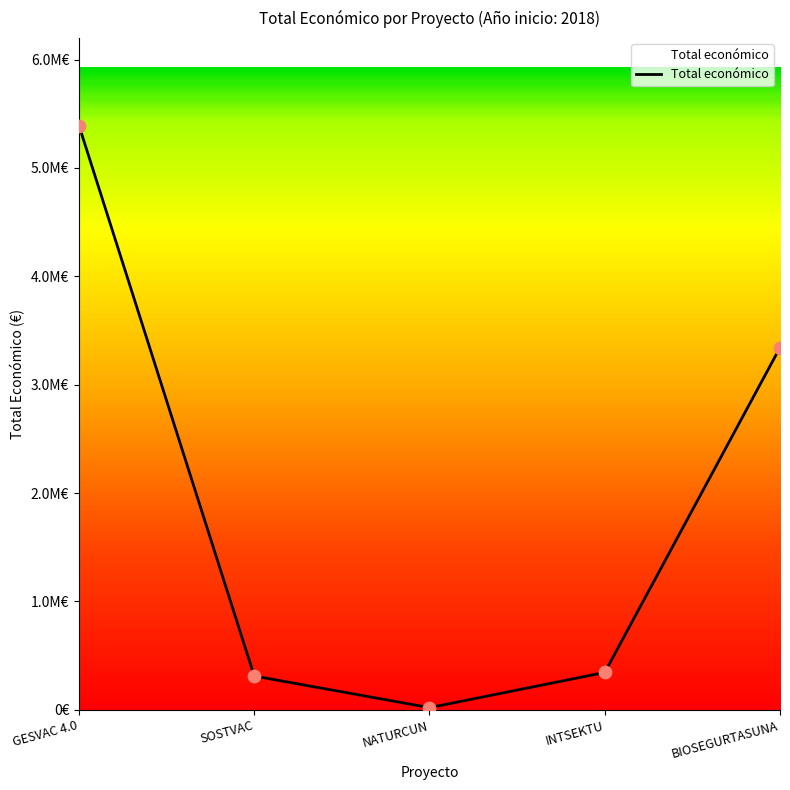

Between INTSEKTU and BIOSEGURTASUNA, which is larger?

BIOSEGURTASUNA